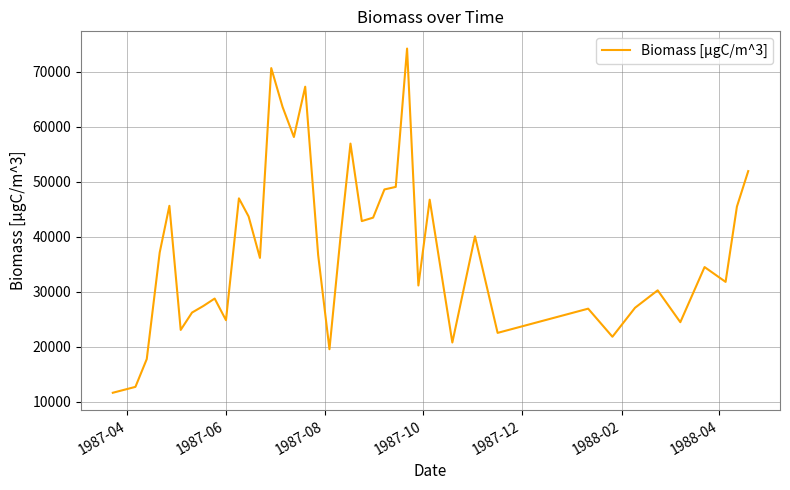

What is the greatest value displayed?

74235.6